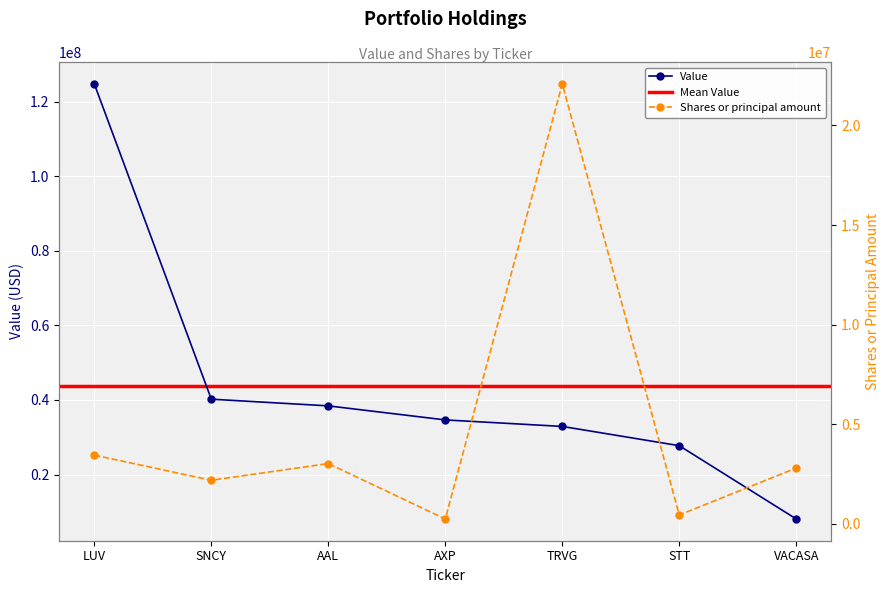

True or false: Shares or principal amount and Value cross at least once.

False